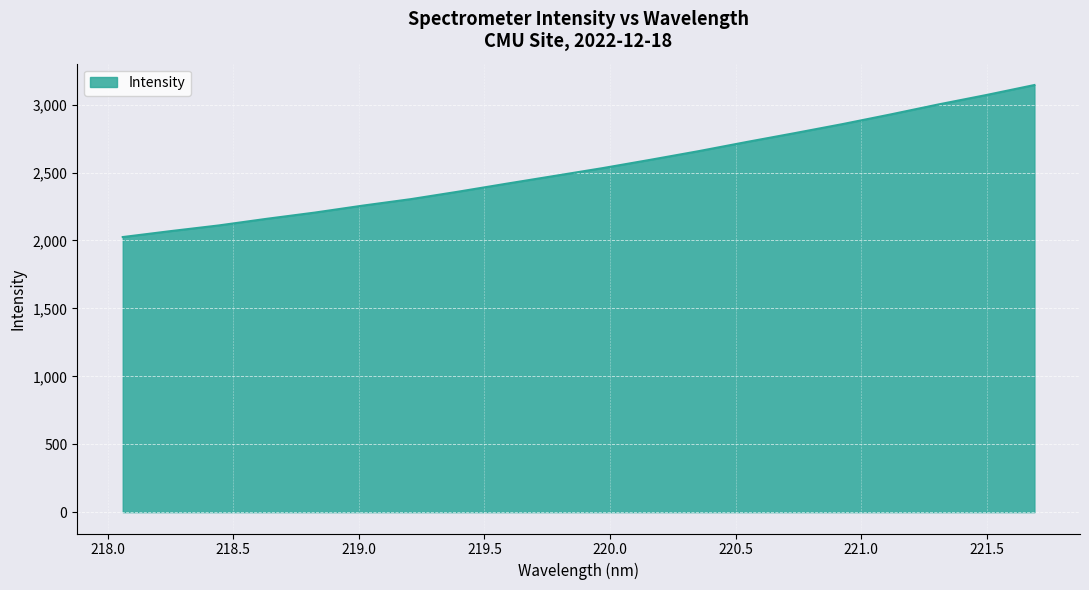

What is the difference between the maximum and minimum values?

1119.1